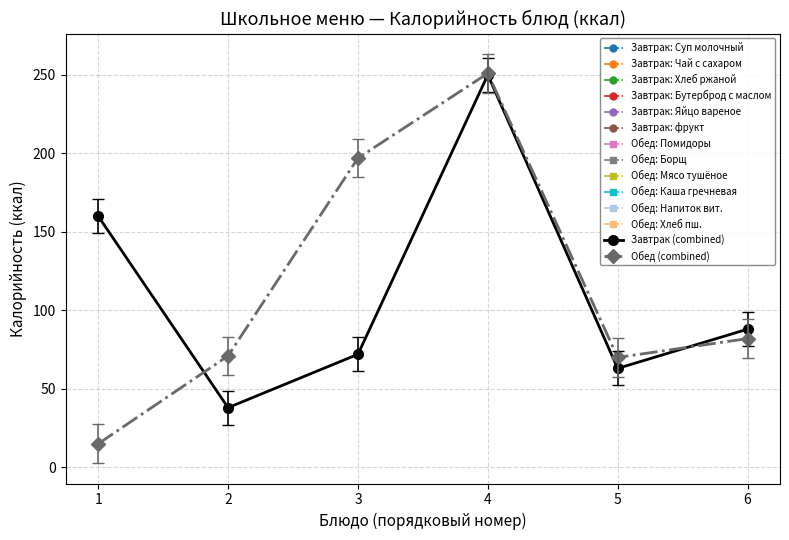

Rank the series by their average value, from lowest to highest.

Завтрак (combined), Обед (combined)